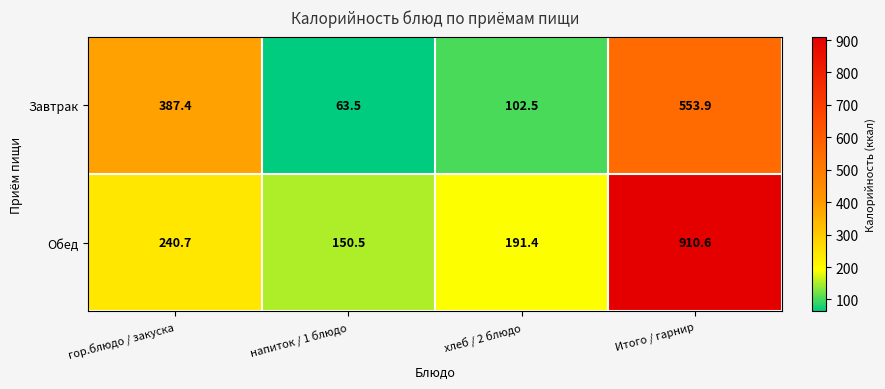

What is the total value across all series at напиток / 1 блюдо?

214.0